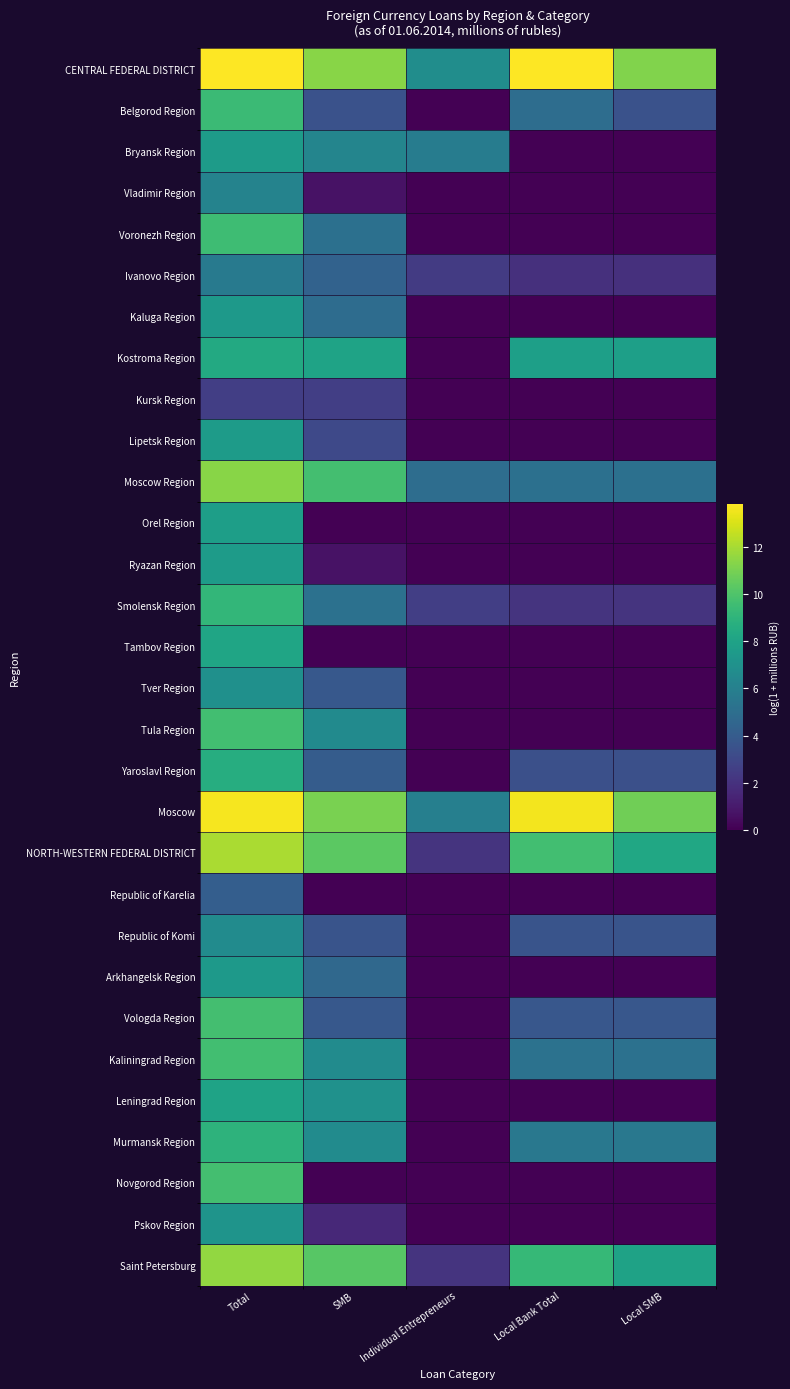

At Local SMB, list the series in order from smallest to largest.

Bryansk Region, Vladimir Region, Voronezh Region, Kaluga Region, Kursk Region, Lipetsk Region, Orel Region, Ryazan Region, Tambov Region, Tver Region, Tula Region, Republic of Karelia, Arkhangelsk Region, Leningrad Region, Novgorod Region, Pskov Region, Ivanovo Region, Smolensk Region, Yaroslavl Region, Belgorod Region, Republic of Komi, Vologda Region, Moscow Region, Kaliningrad Region, Murmansk Region, Kostroma Region, Saint Petersburg, NORTH-WESTERN FEDERAL DISTRICT, Moscow, CENTRAL FEDERAL DISTRICT